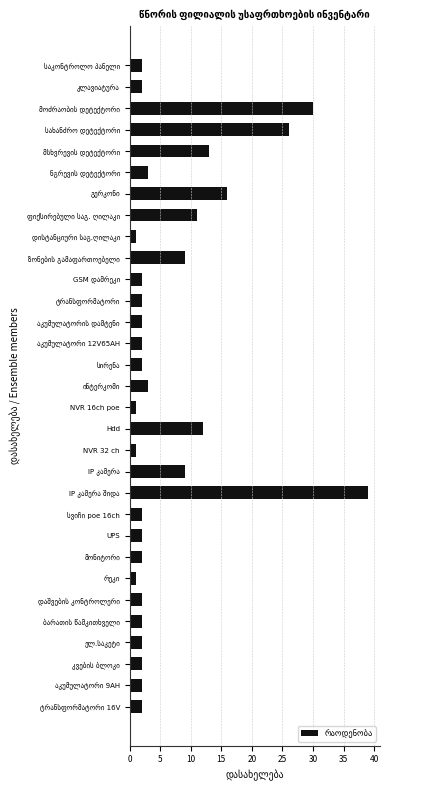

How many categories are shown in the chart?

31